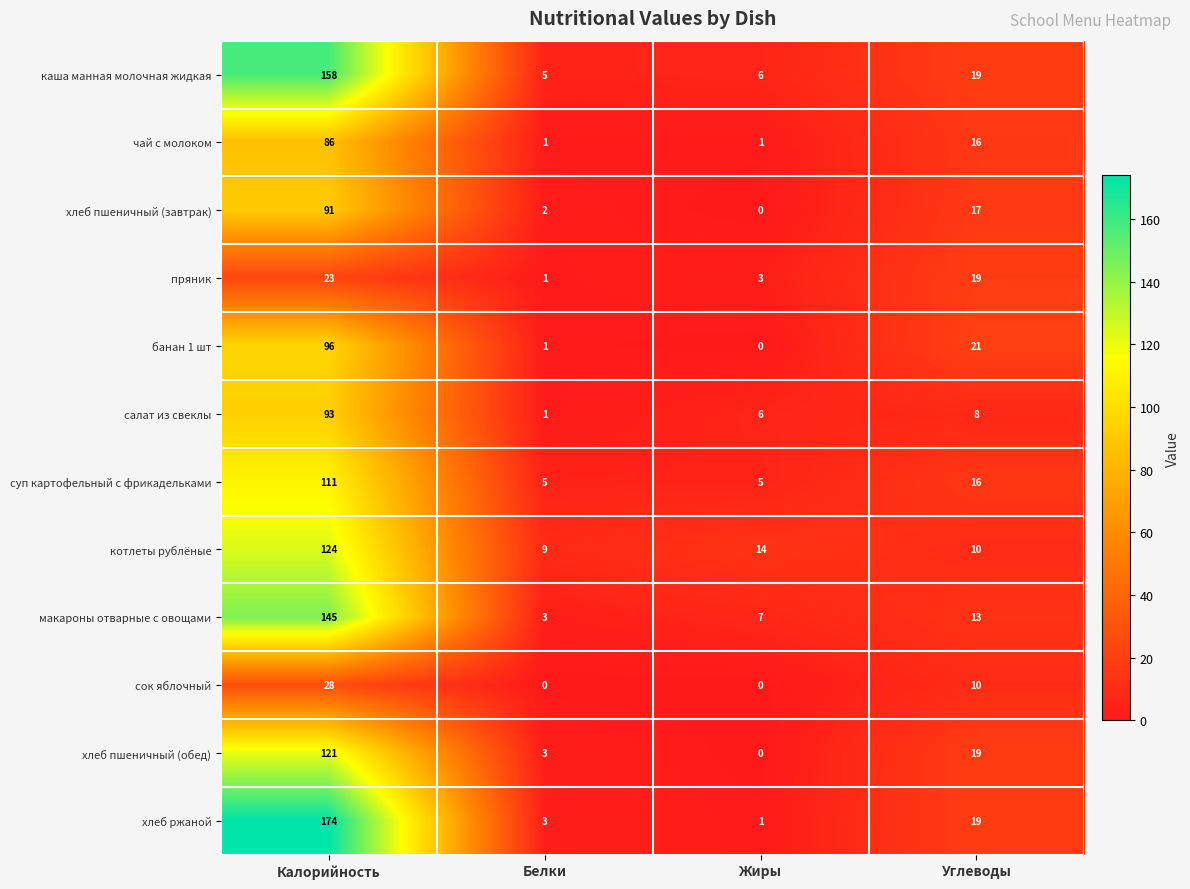

Which series has the widest spread of values?

хлеб ржаной